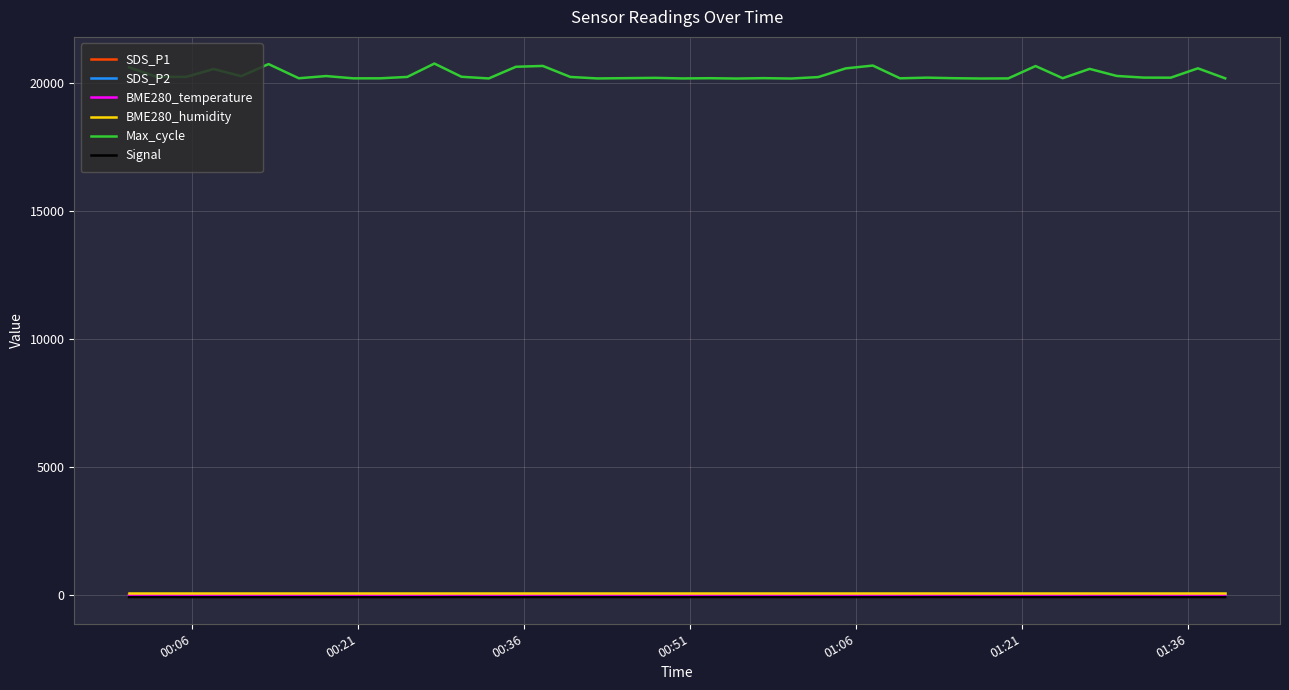

Which series has the largest total across all categories?

Max_cycle